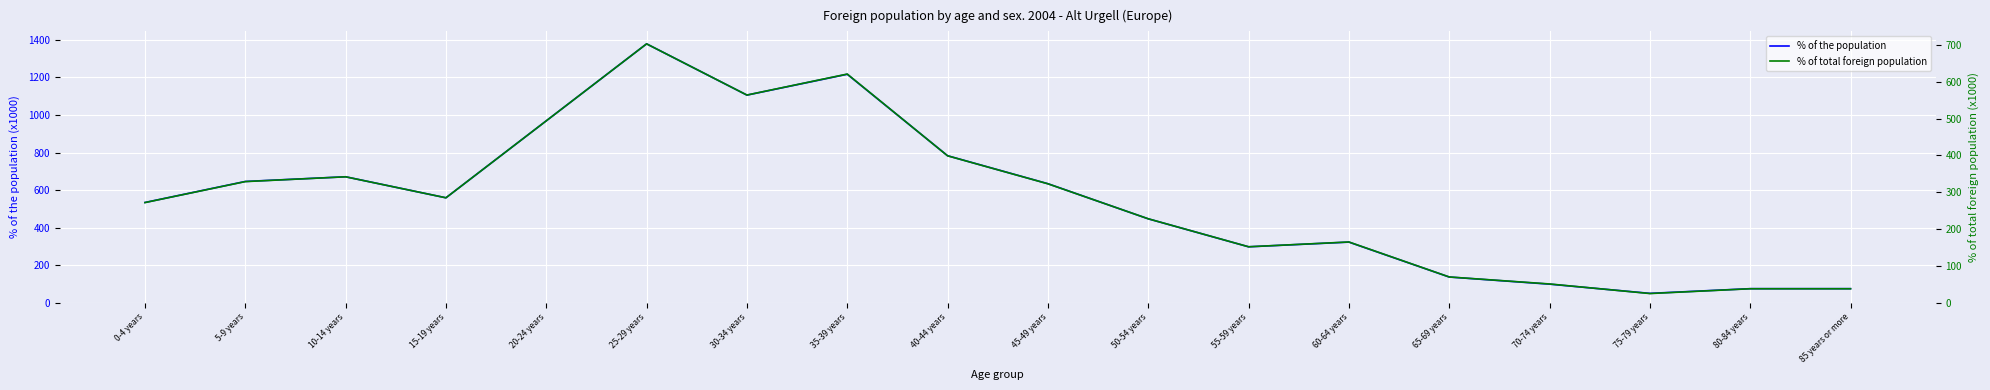

Where is % of total foreign population nearest to the value 364?

10-14 years